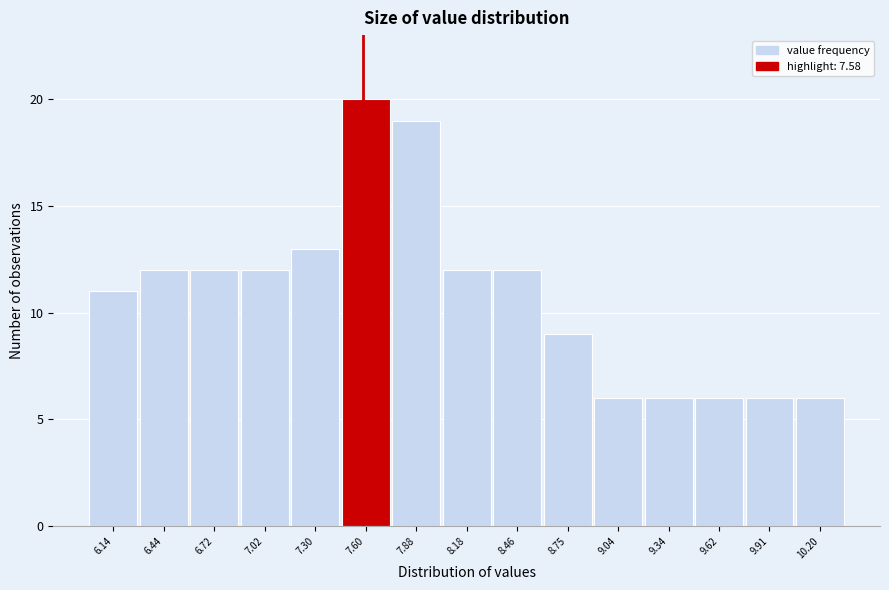

Reading left to right, list every bar in this chart as the range it spans on the x-axis followed by its height. Neither the bar edges nor the heights are printed on the chart, so give them approximately, as read against the axes.

6.00 to 6.29: 11
6.29 to 6.58: 12
6.58 to 6.87: 12
6.87 to 7.16: 12
7.16 to 7.45: 13
7.45 to 7.74: 20
7.74 to 8.03: 19
8.03 to 8.32: 12
8.32 to 8.61: 12
8.61 to 8.90: 9
8.90 to 9.19: 6
9.19 to 9.48: 6
9.48 to 9.77: 6
9.77 to 10.06: 6
10.06 to 10.35: 6